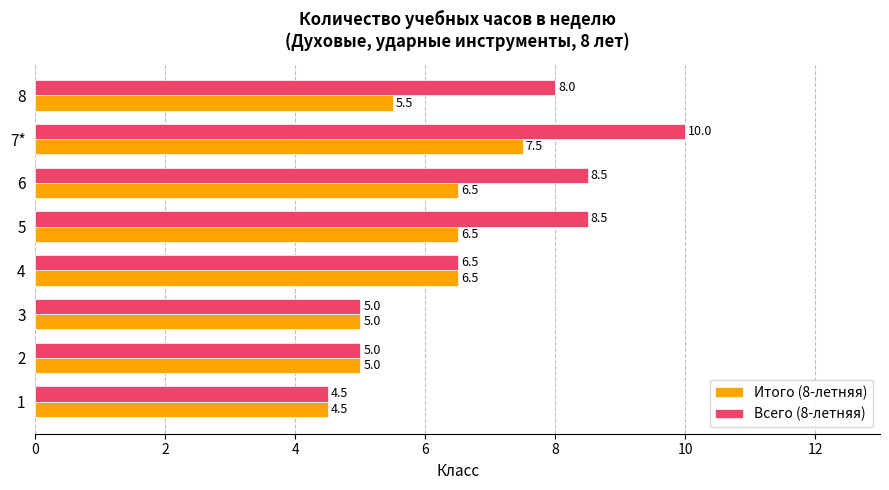

What is the sum of all Итого (8-летняя) values?

47.0